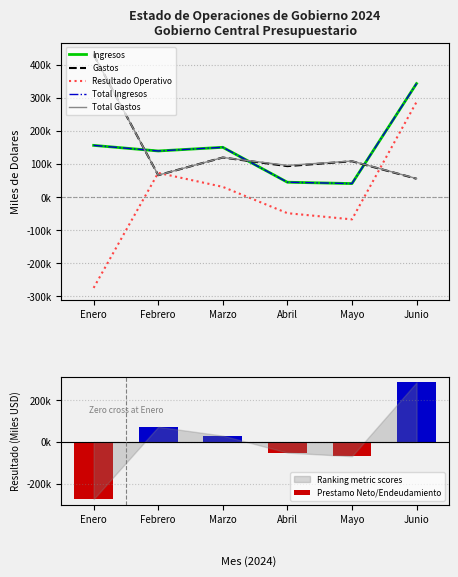

Which series has the largest total across all categories?

Total Gastos